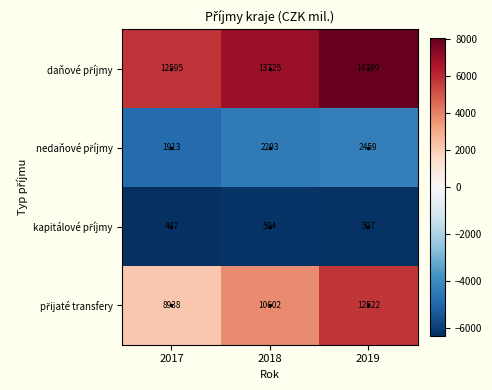

Which label corresponds to the largest value in the chart?

2019